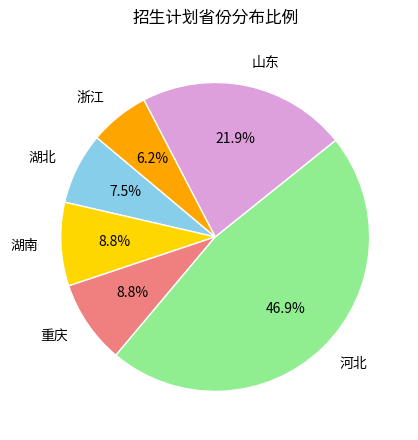

The 重庆 slice represents 1% of the pie. True or false?

False